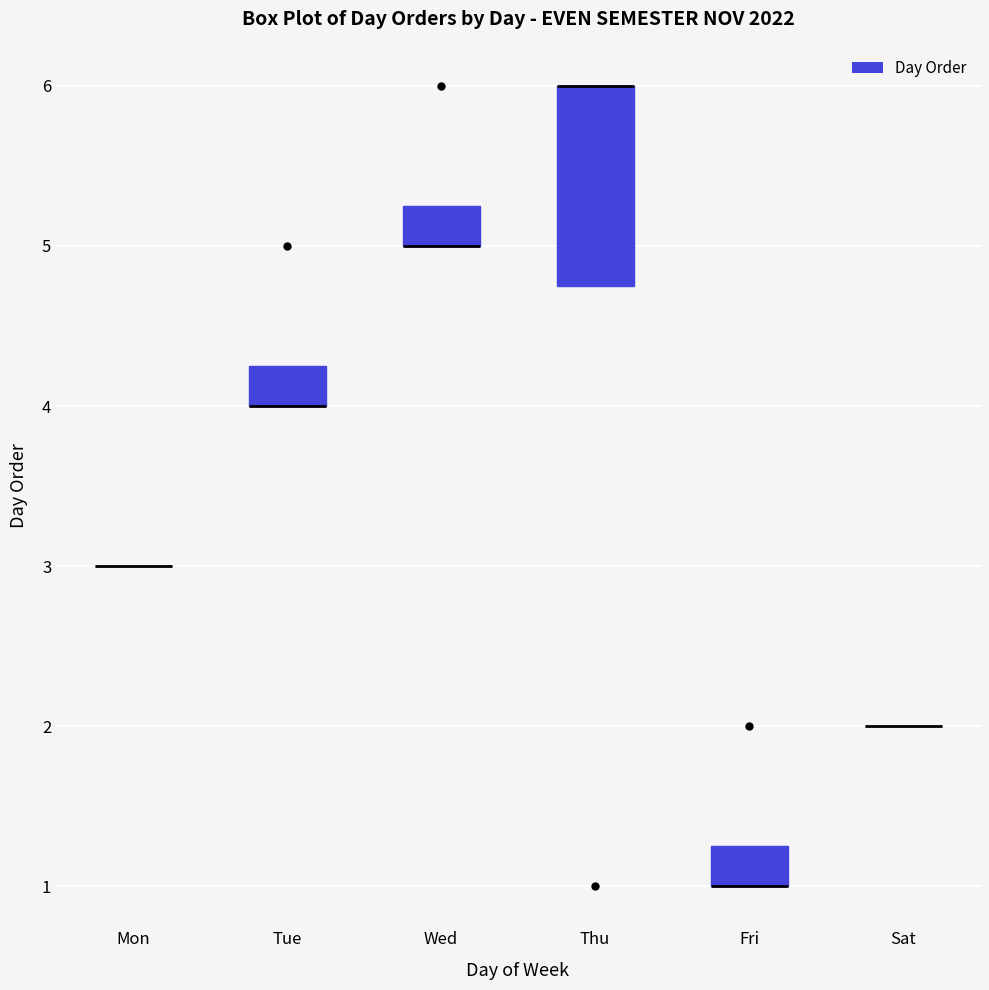

Where is the lower edge of the box for Thu on the y-axis? The values are not printed on the chart, so give them approximately, as read against the axis.

4.8